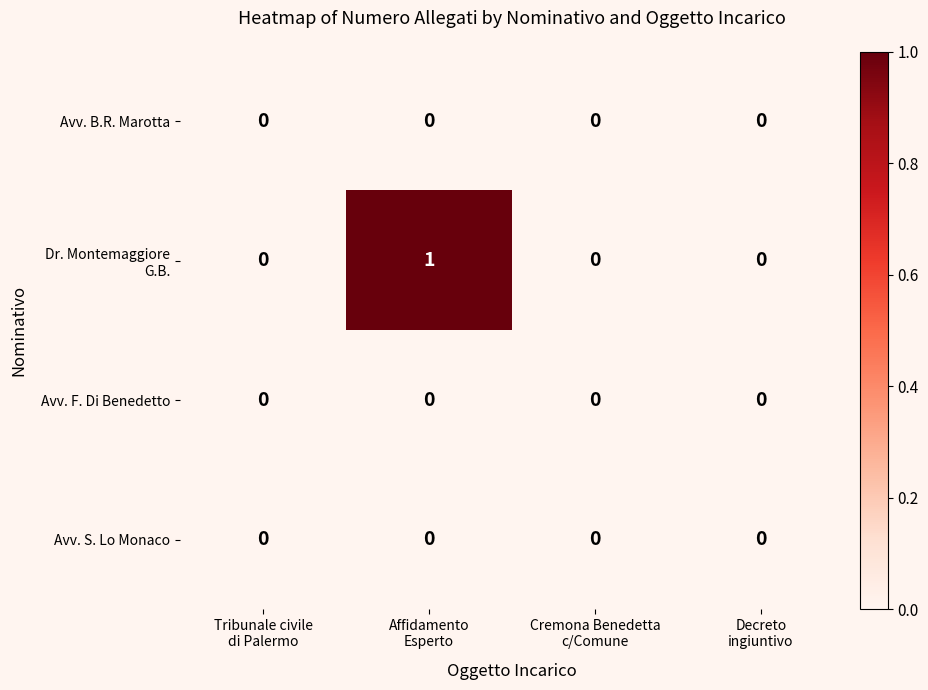

At which label does Dr. Montemaggiore G.B. reach its minimum?

Tribunale civile di Palermo